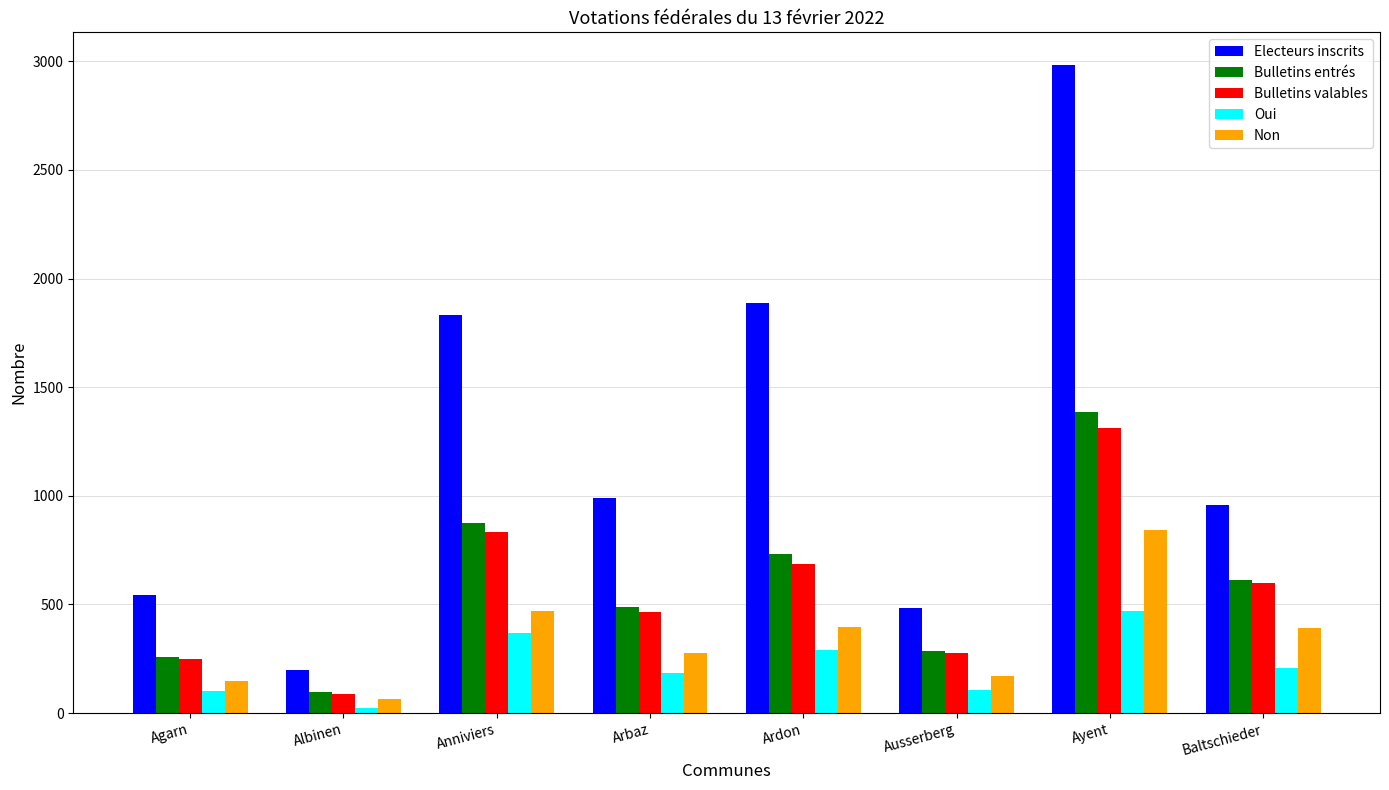

What value does the Bulletins entrés series have at Arbaz, to the nearest 10?

490